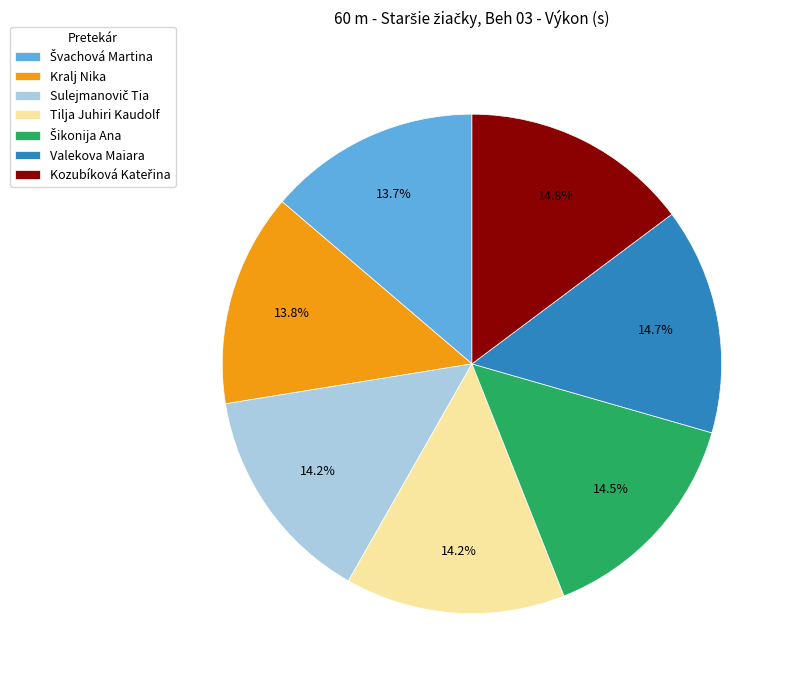

Does Tilja Juhiri Kaudolf account for over 50% of the chart?

No